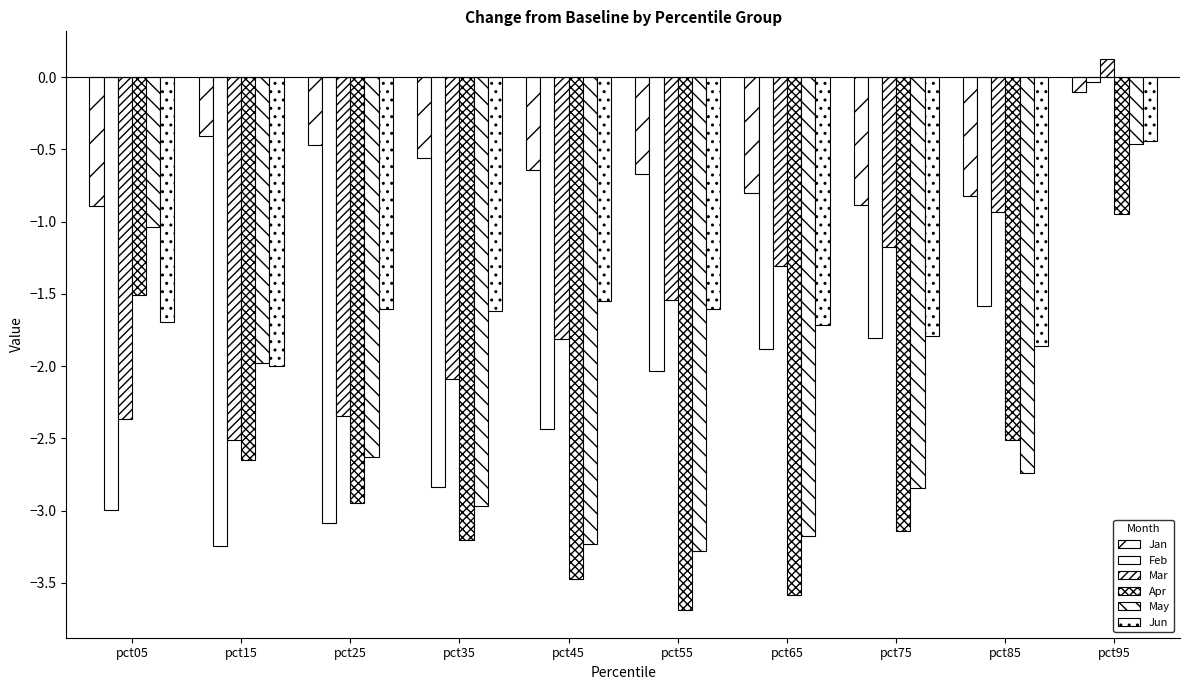

What is the value of the May bar at the 7th from the left?

-3.2